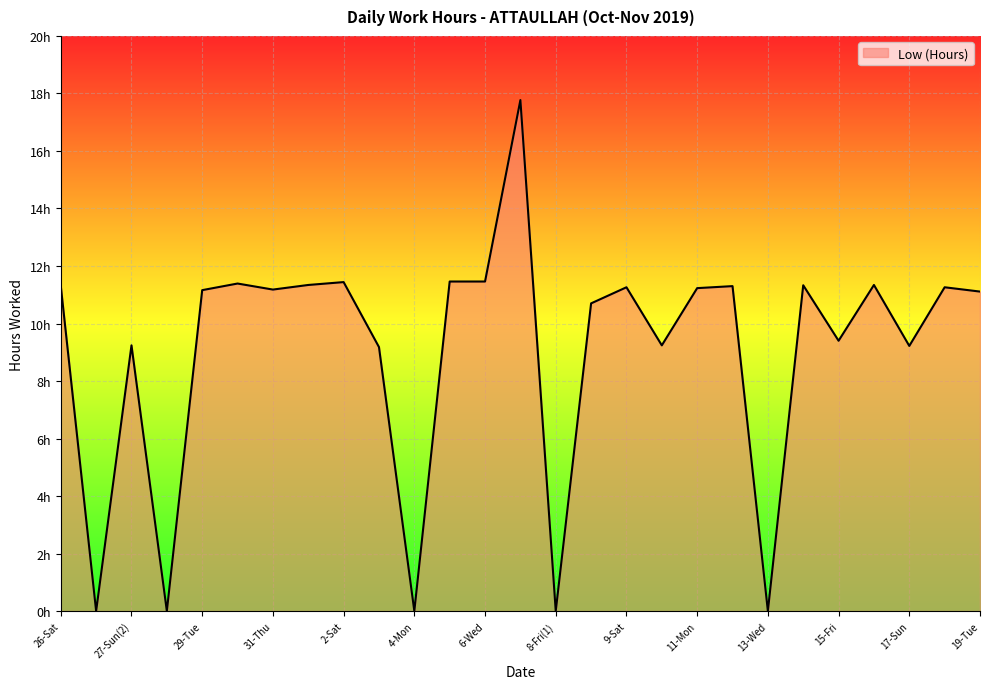

Reading left to right, transcribe all the data shown in this chart.

11.3	0.0	9.2	0.0	11.2	11.4	11.2	11.3	11.4	9.2	0.0	11.5	11.5	17.8	0.0	10.7	11.3	9.2	11.2	11.3	0.0	11.3	9.4	11.3	9.2	11.3	11.1